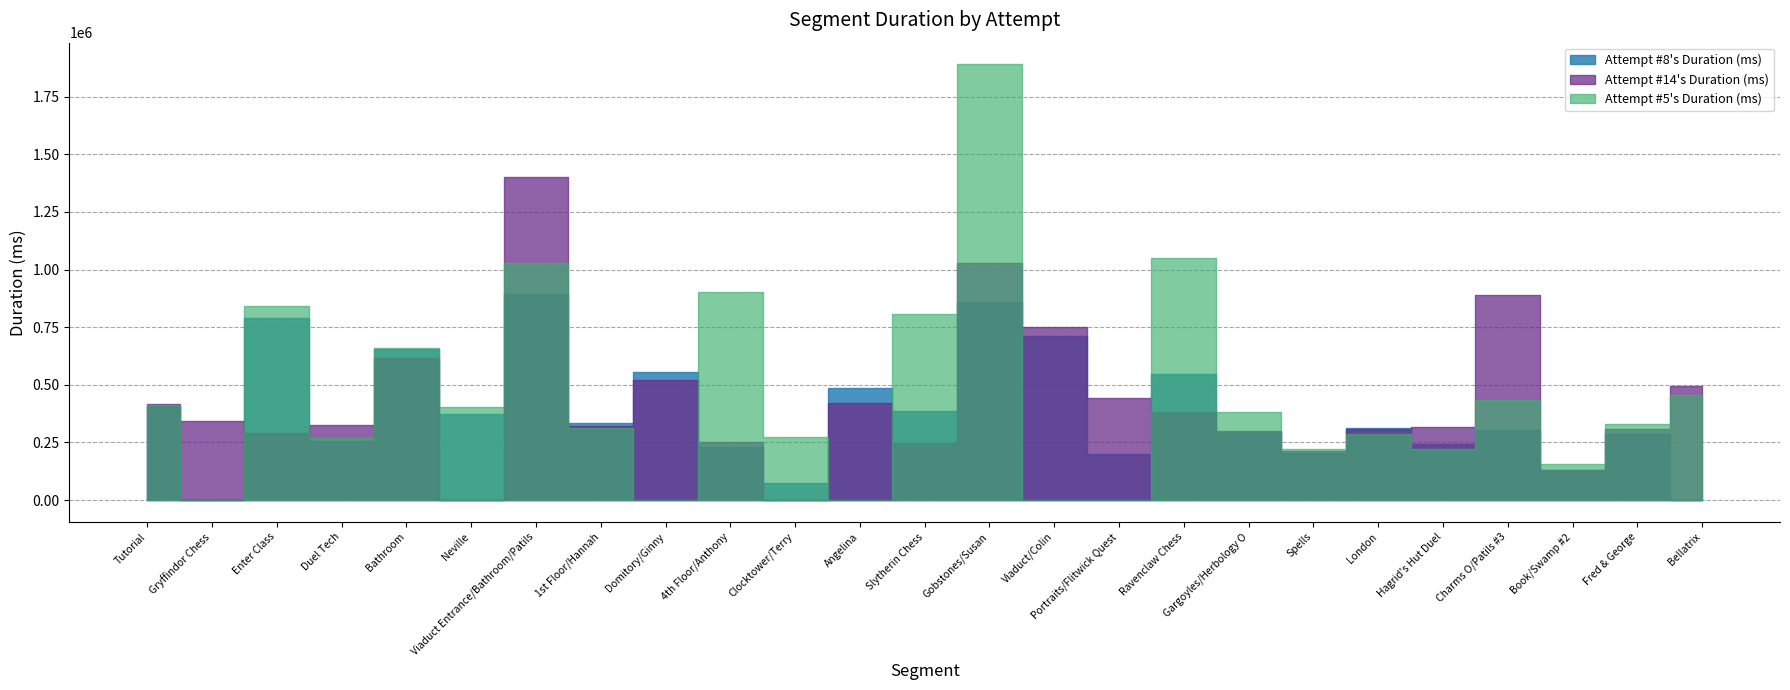

What is the difference between the maximum and minimum values in the Attempt #8's Duration (ms) series?

896114